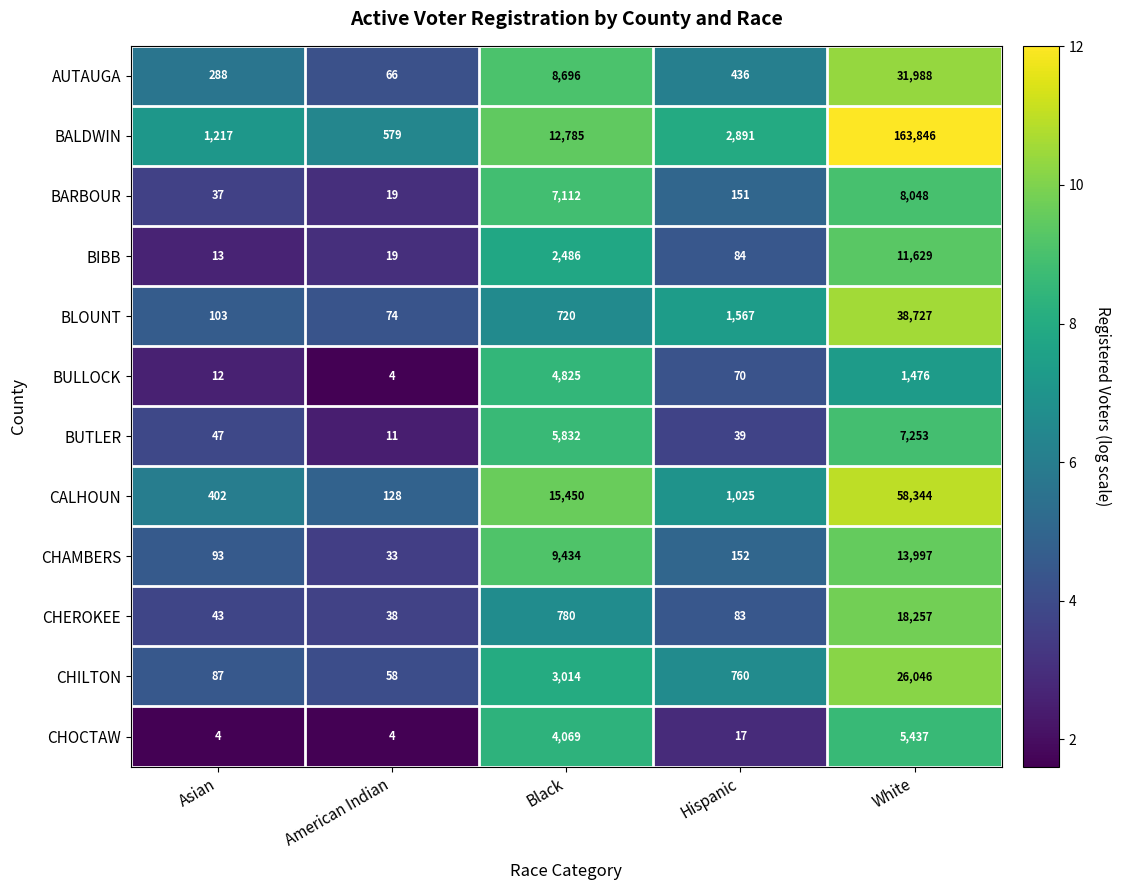

Read the CHEROKEE value at American Indian.

38